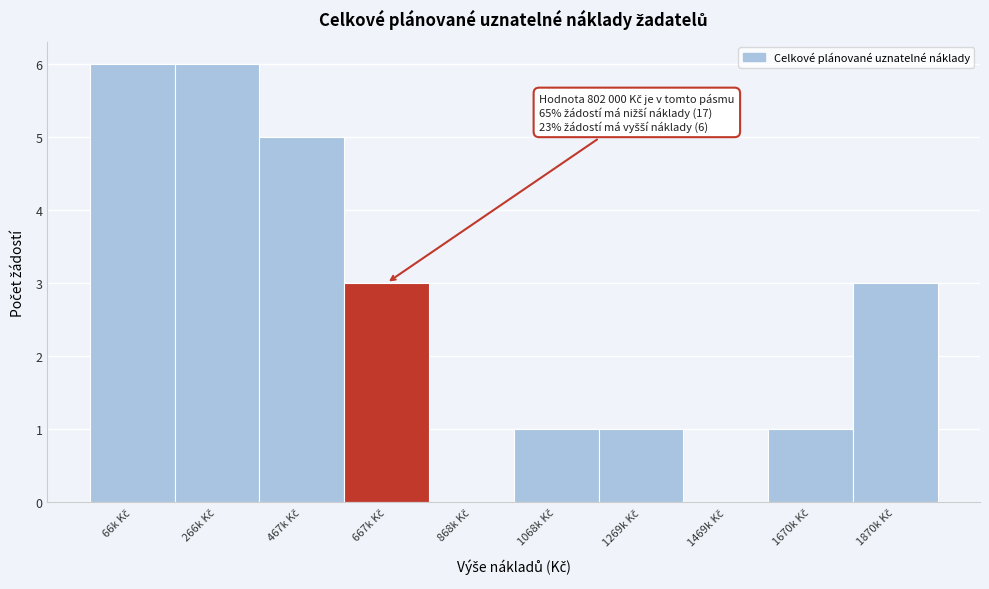

What is the greatest value displayed?

6